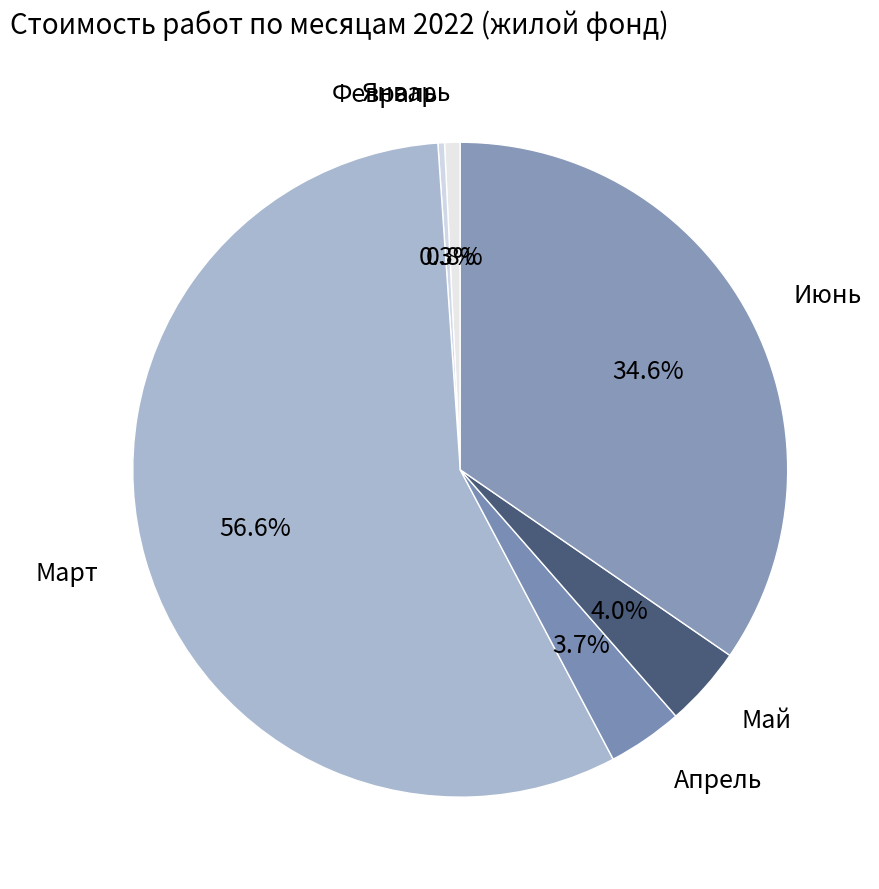

Which has a higher value, Апрель or Январь?

Апрель